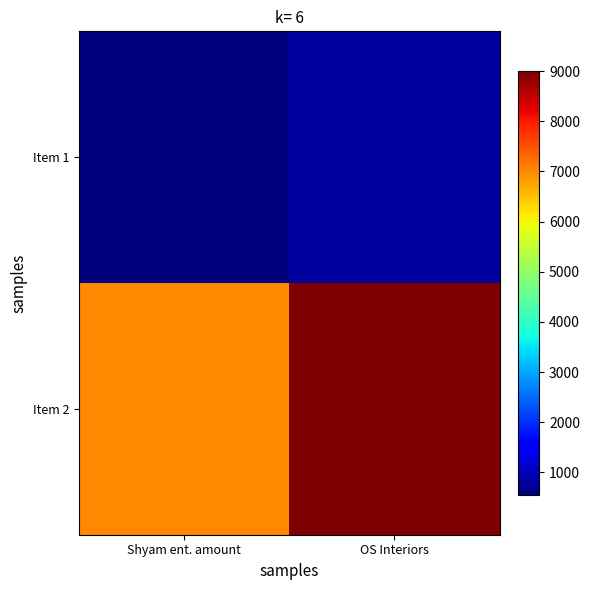

Reading left to right, extract all data points from this chart.

Item 1: Shyam ent. amount=550	OS Interiors=800
Item 2: Shyam ent. amount=7000	OS Interiors=9000